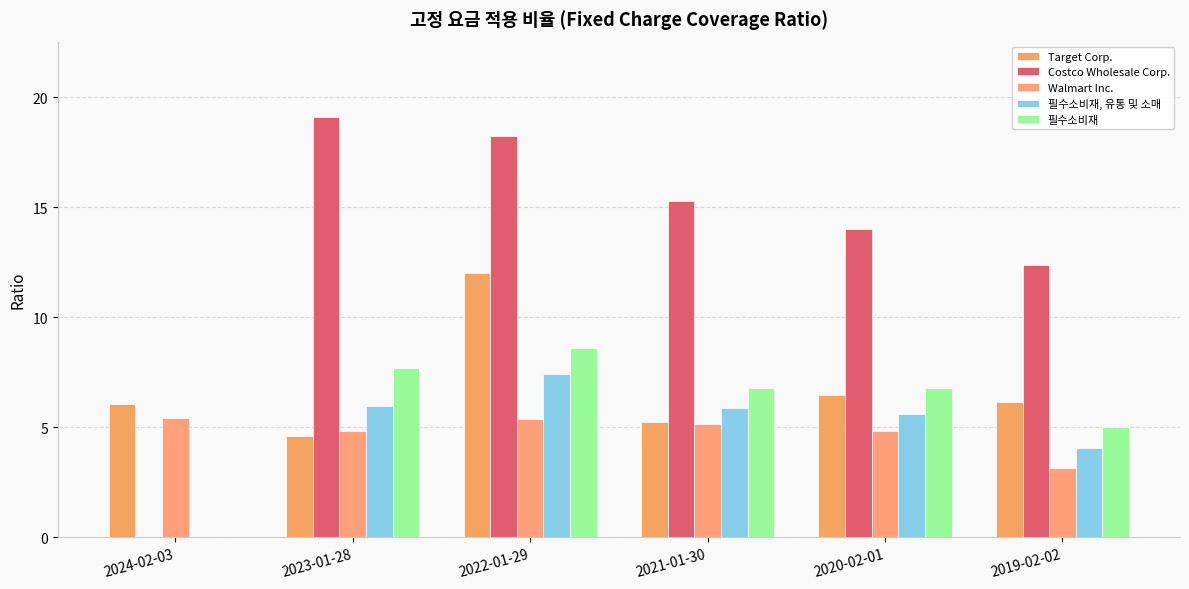

True or false: 필수소비재 has a value of 13.0 at 2023-01-28.

False